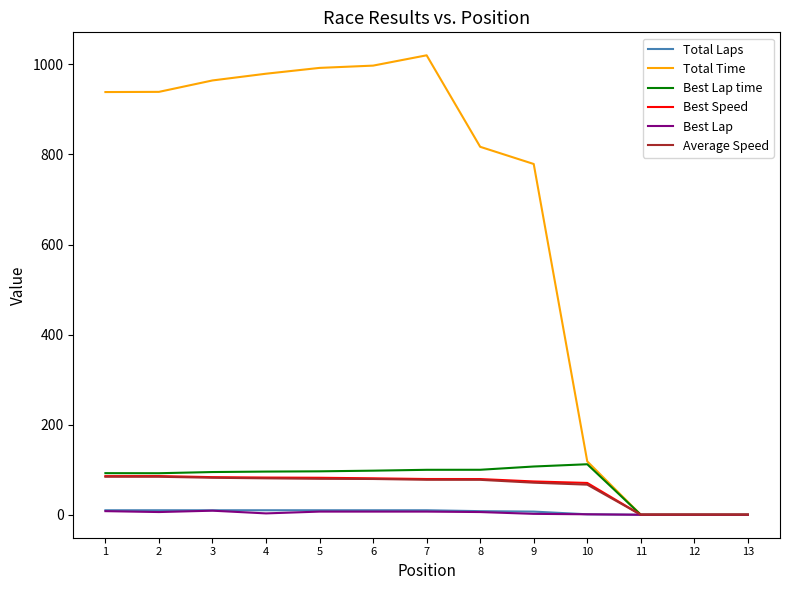

Which series has the largest total across all categories?

Total Time